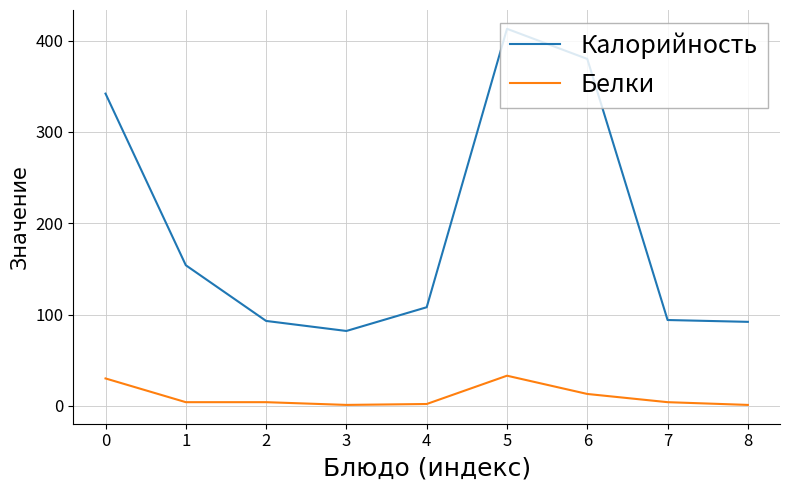

True or false: Белки and Калорийность intersect in this chart.

False